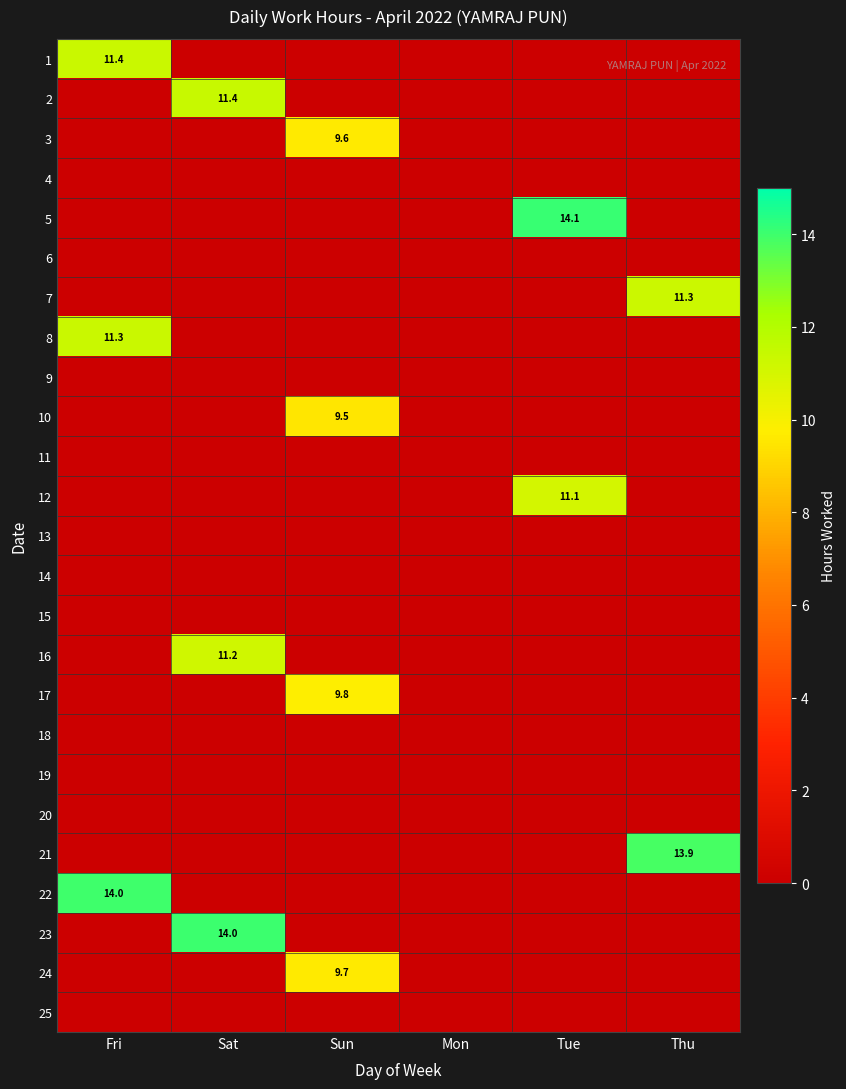

The value of 23 at Sat is 7.0. True or false?

False